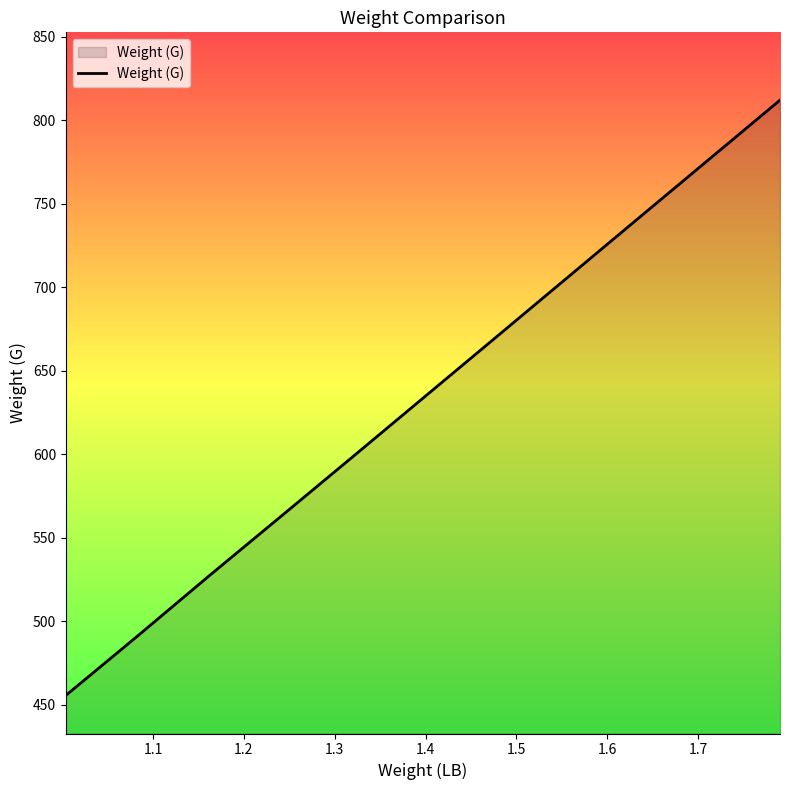

Reading left to right, what are all the values shown in this chart?

455.5	491.1	526.8	562.4	598.1	669.4	740.8	812.1